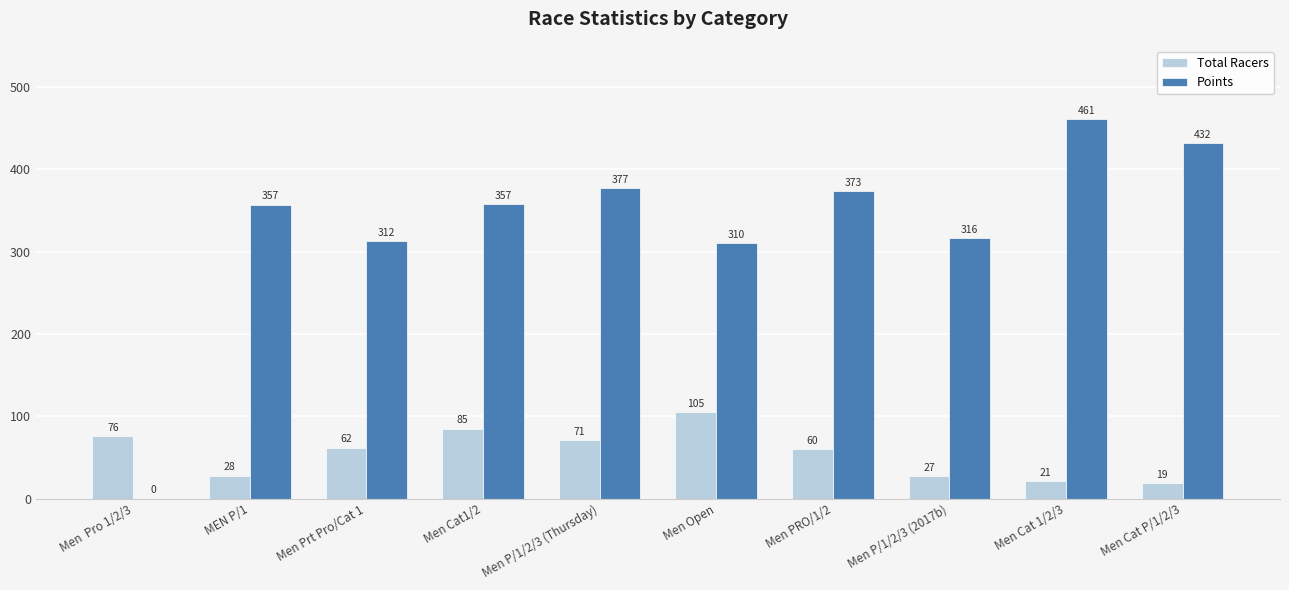

What are all the series names shown in the legend?

Total Racers, Points